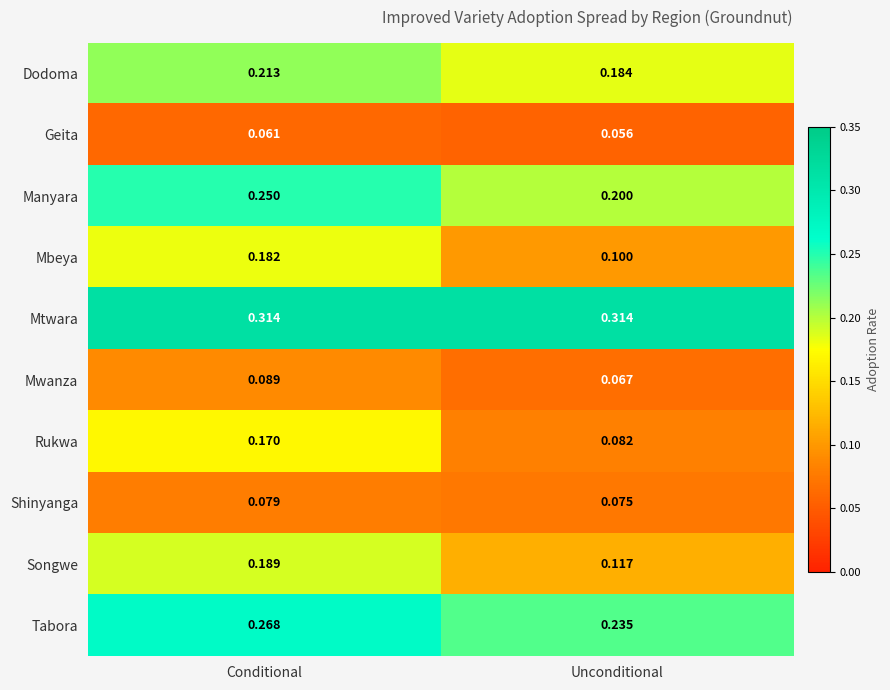

At which category is the sum across all series the highest?

Conditional